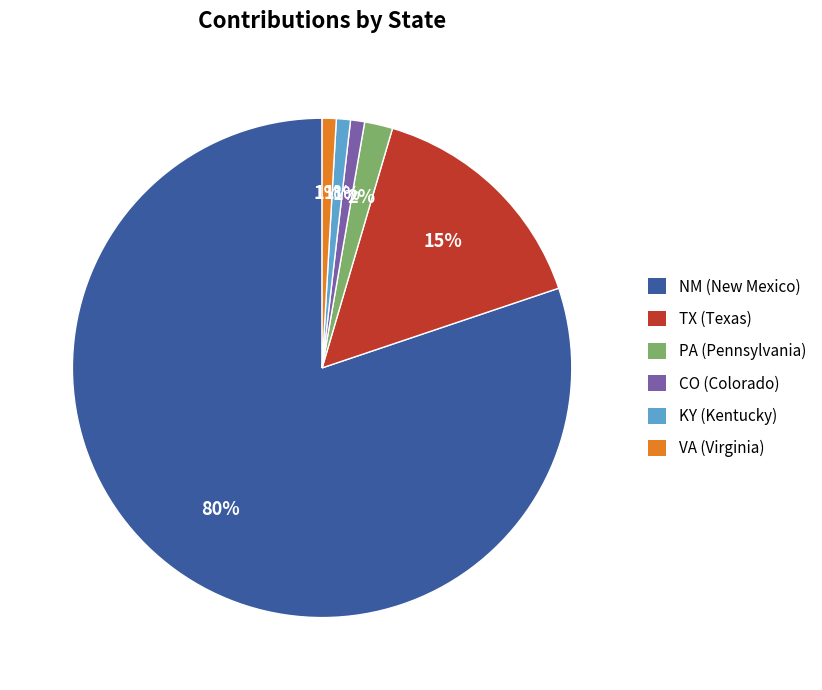

To the nearest percent, what is the combined percentage of KY and VA?

2%